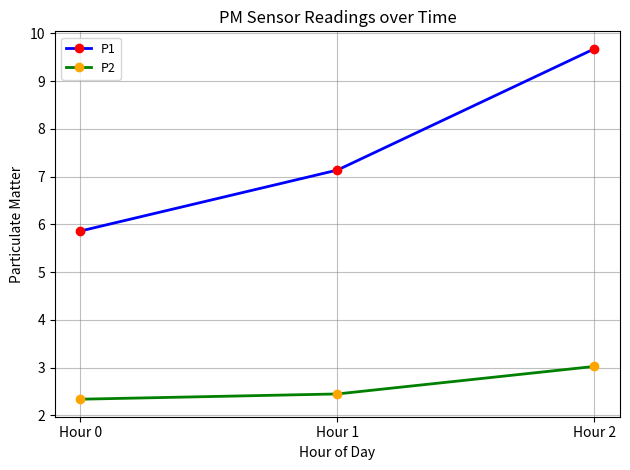

Which category has the highest value in the P1 series?

Hour 2